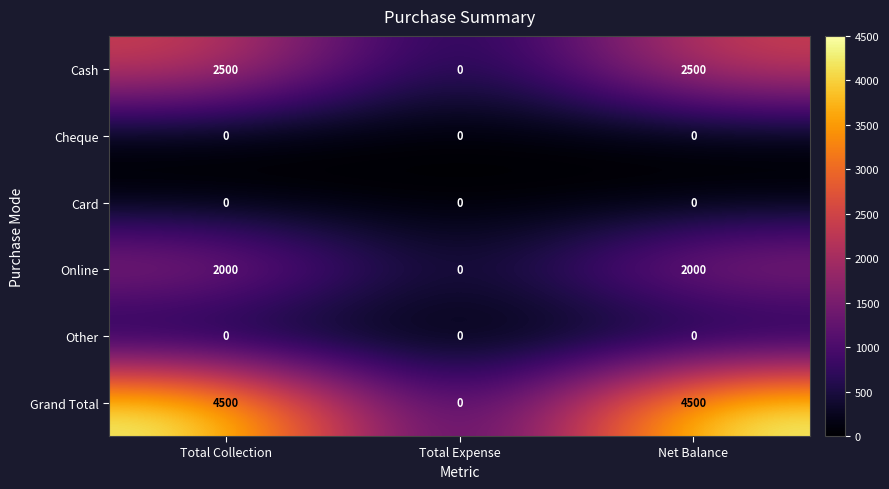

What is the spread (max minus min) of values at Total Collection?

4500